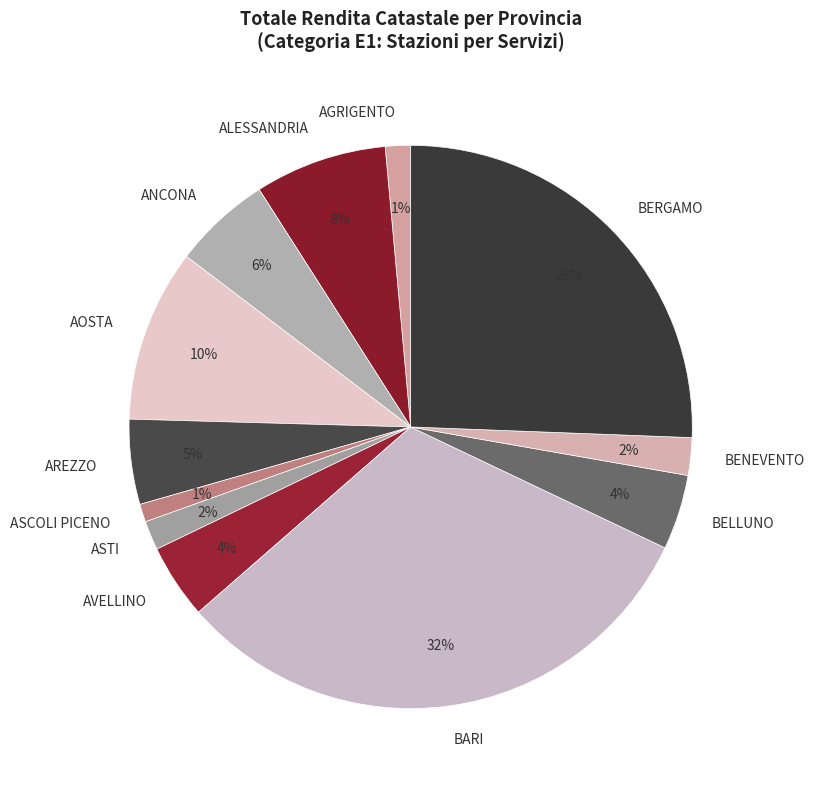

Which category has the biggest portion of the pie?

BARI